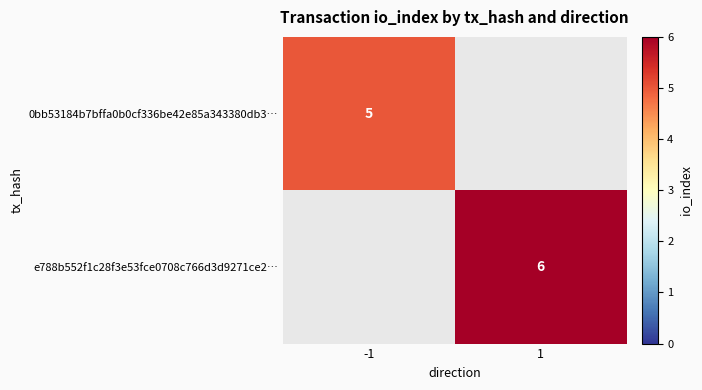

The e788b552f1c28f3e53fce0708c766d3d9271ce2… series shows 3 at 1. True or false?

False